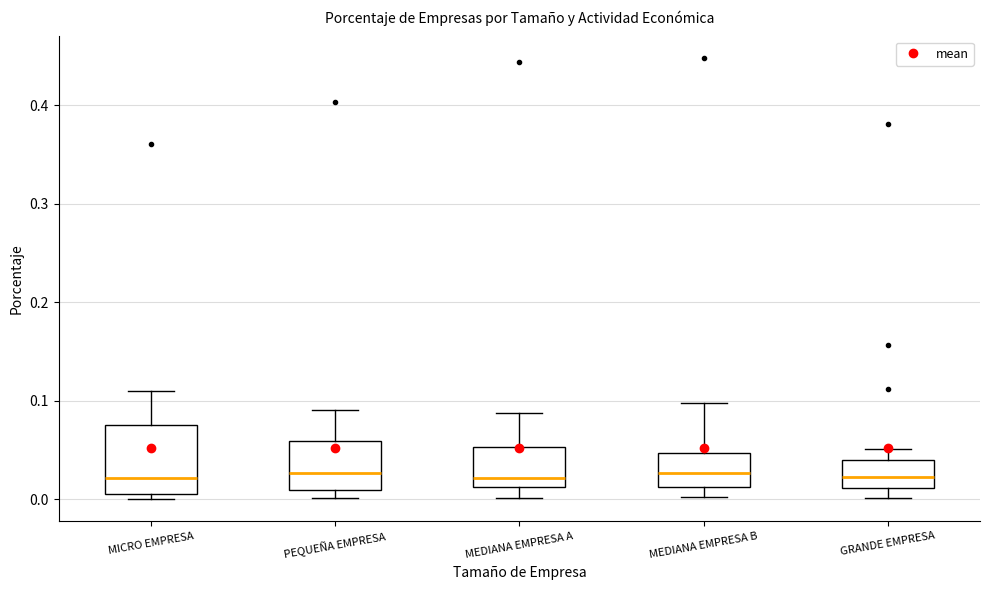

Reading left to right, read every box against the y-axis: the position of its median line, the range the box covers, and the ends of its whiskers. The values are not printed on the chart, so give them approximately, as read against the axis.

MICRO EMPRESA: median 0.02, box 0.01 to 0.08, whiskers 0.00 to 0.11
PEQUEÑA EMPRESA: median 0.03, box 0.01 to 0.06, whiskers 0.00 to 0.09
MEDIANA EMPRESA A: median 0.02, box 0.01 to 0.05, whiskers 0.00 to 0.09
MEDIANA EMPRESA B: median 0.03, box 0.01 to 0.05, whiskers 0.00 to 0.10
GRANDE EMPRESA: median 0.02, box 0.01 to 0.04, whiskers 0.00 to 0.05